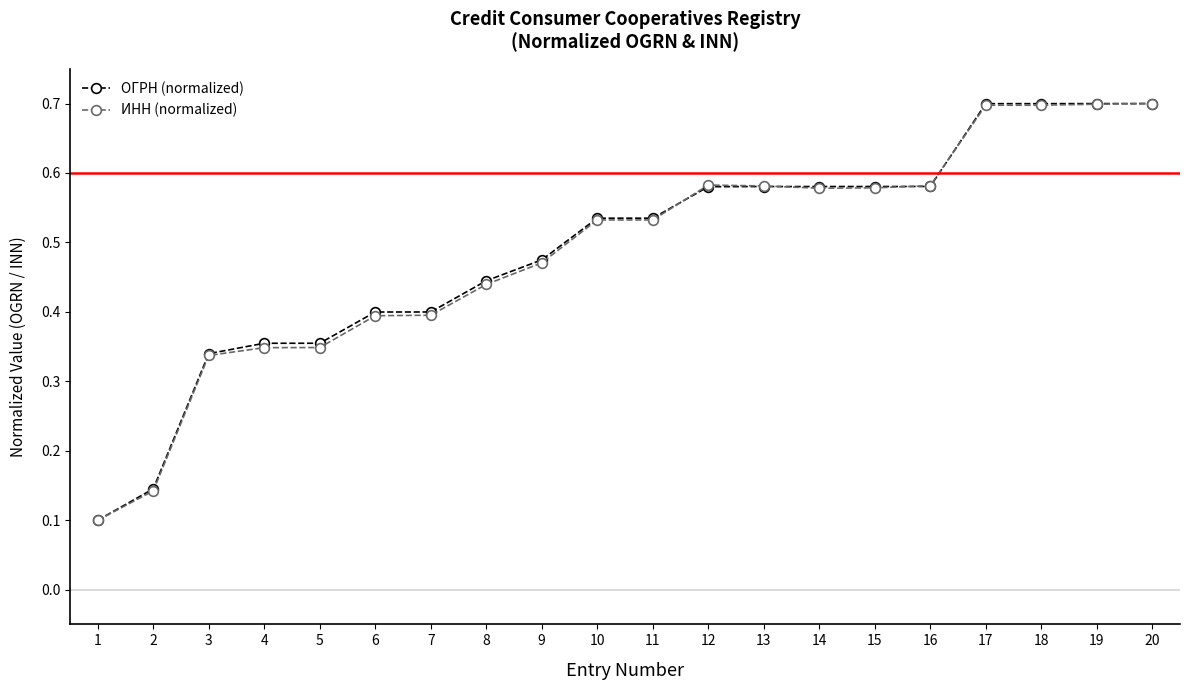

Which series changed the most between 2 and 12?

ИНН (normalized)